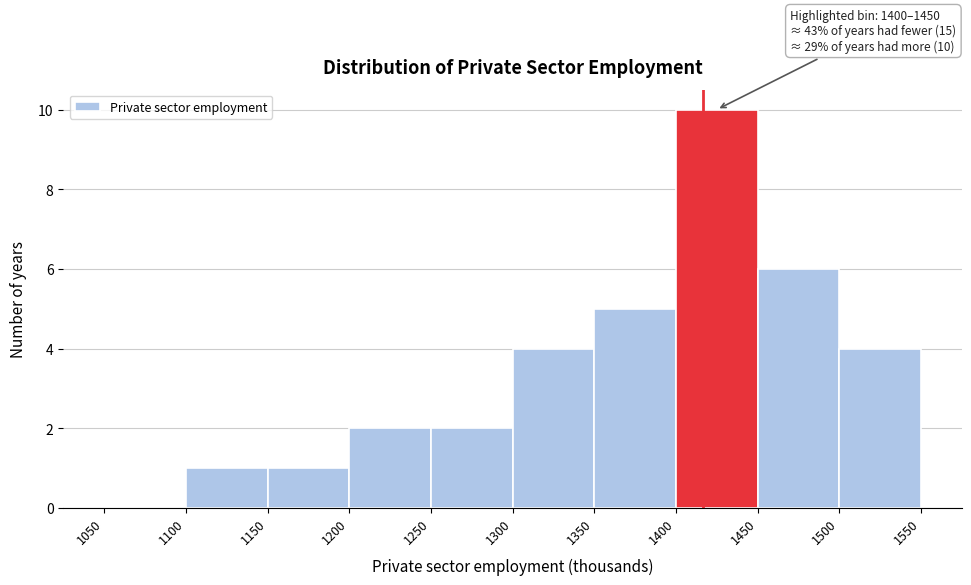

Over which range of the x-axis is the bar tallest?

1400 to 1450